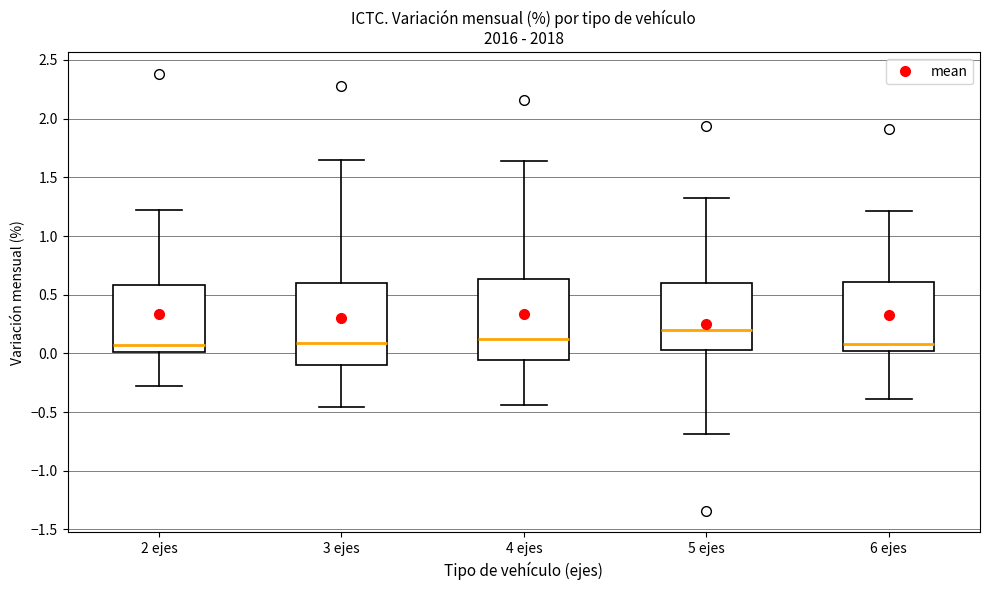

Which box's median line is the highest?

5 ejes